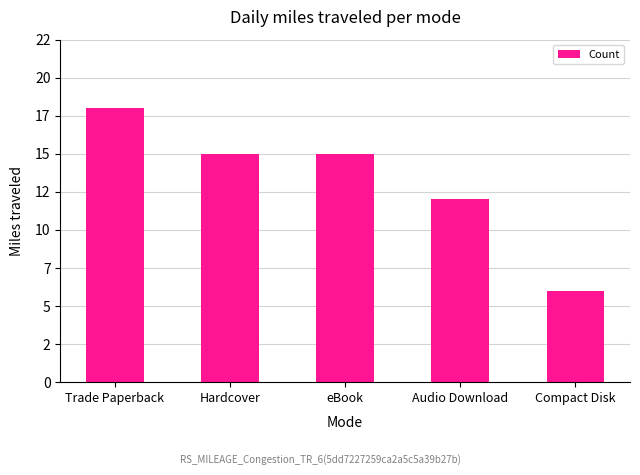

Which label corresponds to the largest value in the chart?

Trade Paperback